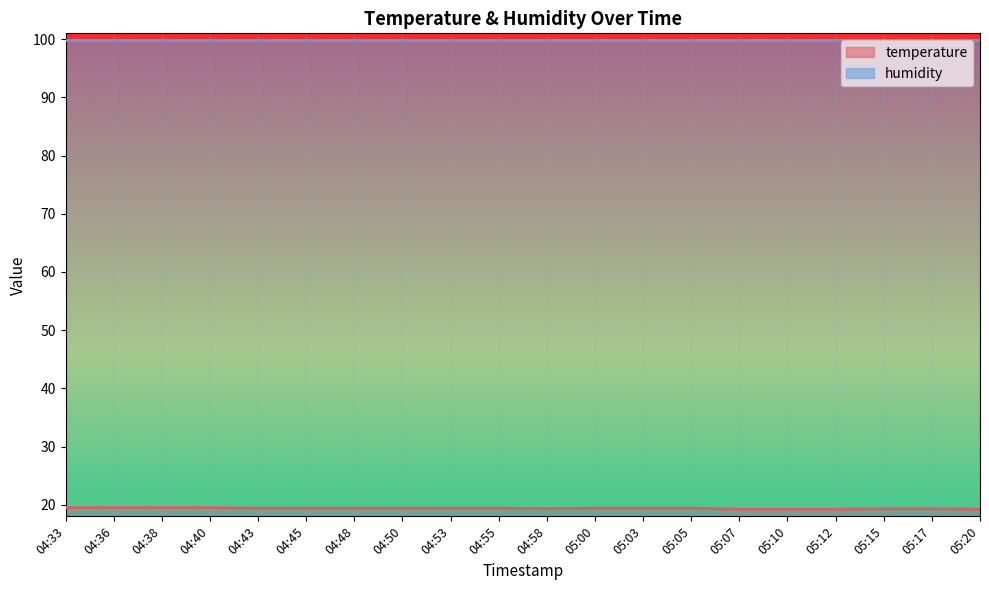

Where is the first local minimum?

04:58